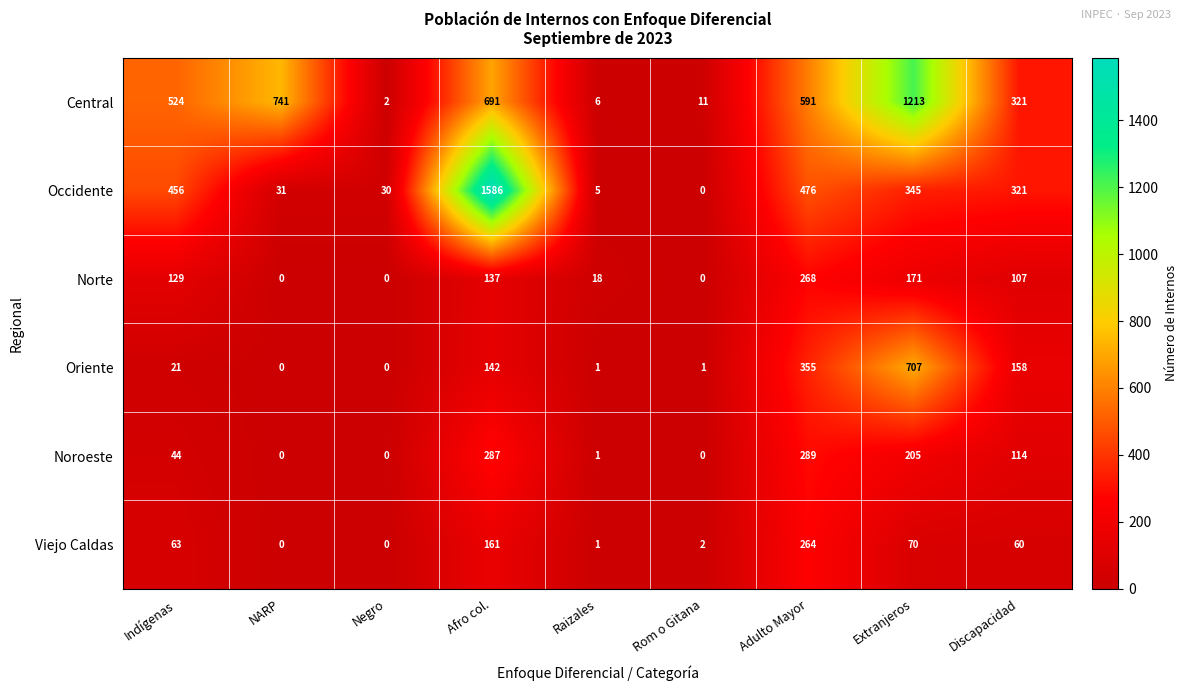

Count the number of categories in the chart.

9